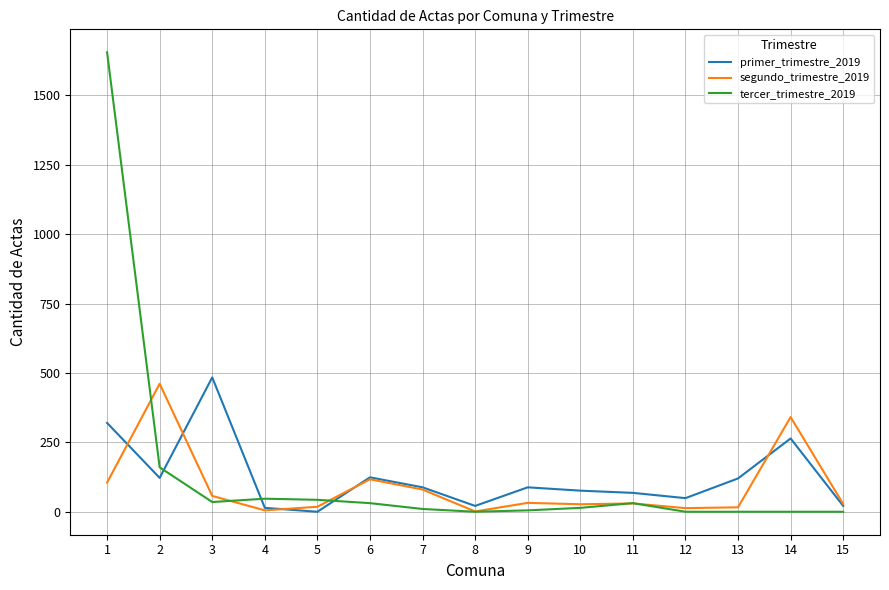

True or false: tercer_trimestre_2019 and primer_trimestre_2019 cross at least once.

True